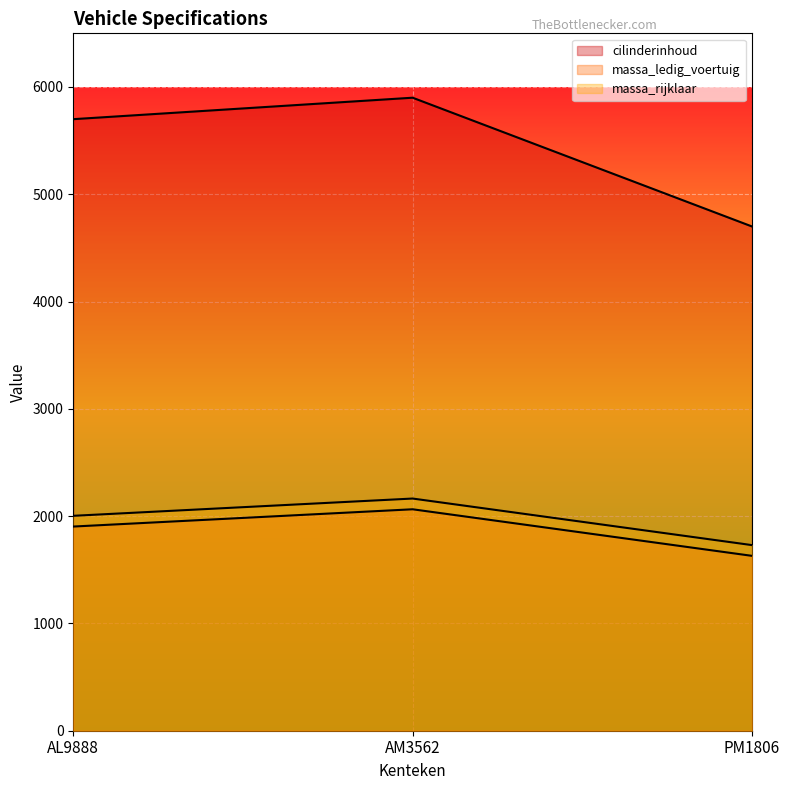

Reading left to right, transcribe all the data shown in this chart.

cilinderinhoud: AL9888=5700	AM3562=5900	PM1806=4700
massa_ledig_voertuig: AL9888=1903	AM3562=2064	PM1806=1630
massa_rijklaar: AL9888=2003	AM3562=2164	PM1806=1730